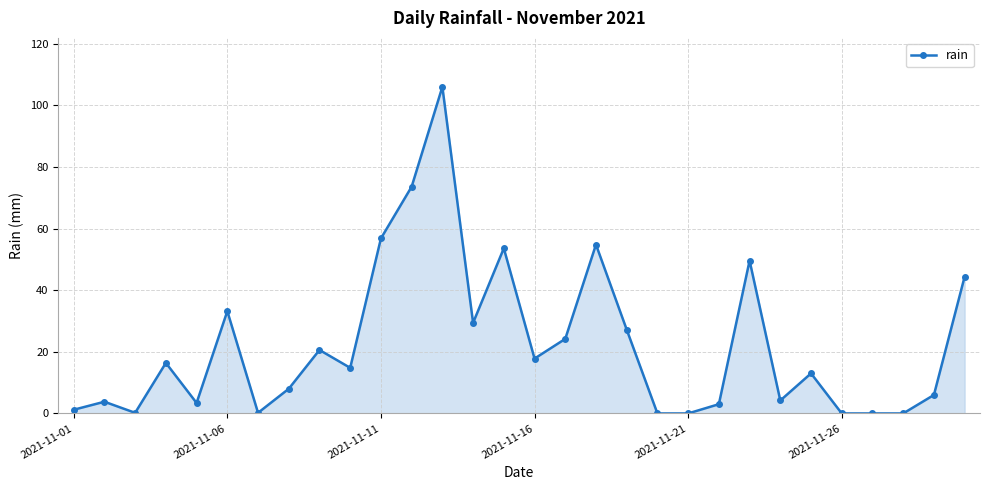

What is the value of the 9th point from the left?

20.6